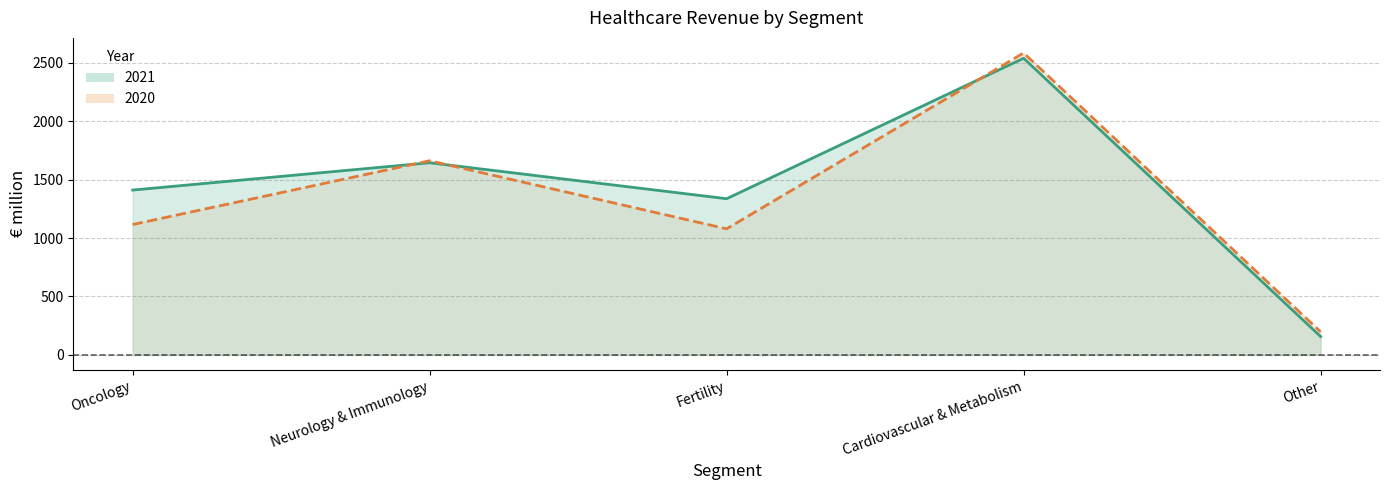

What is the maximum value for 2021 line?

2540